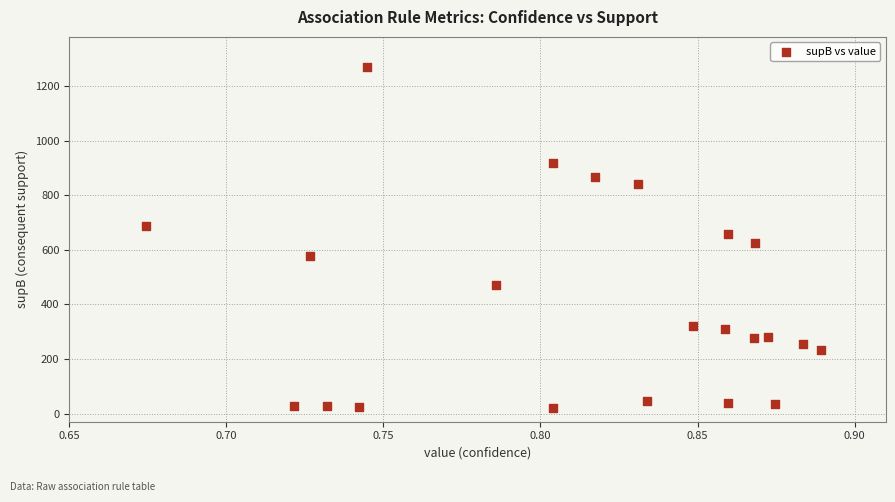

What is the range of Y values (max minus min)?

1252